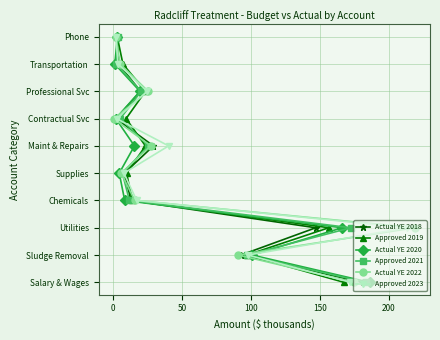

How many data points does each series have?

10